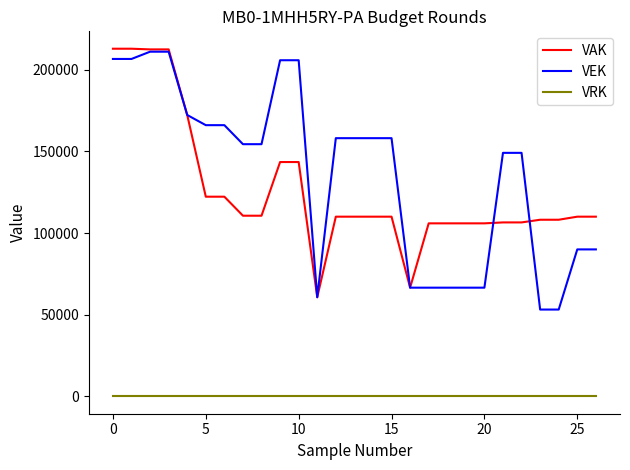

What is the maximum value shown in the chart?

212833